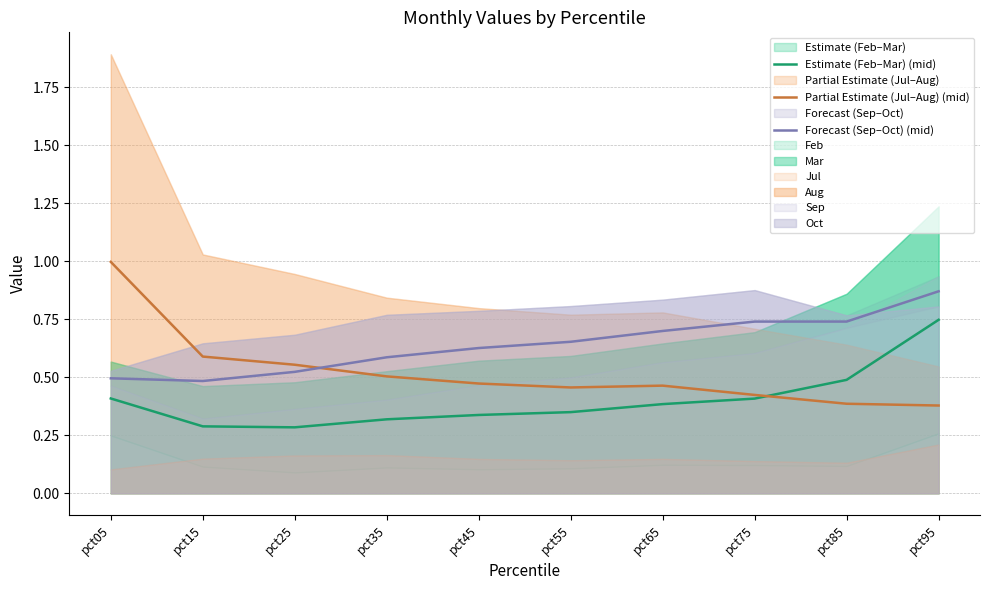

Which series has the largest range (max minus min)?

Partial Estimate (Jul–Aug) (mid)